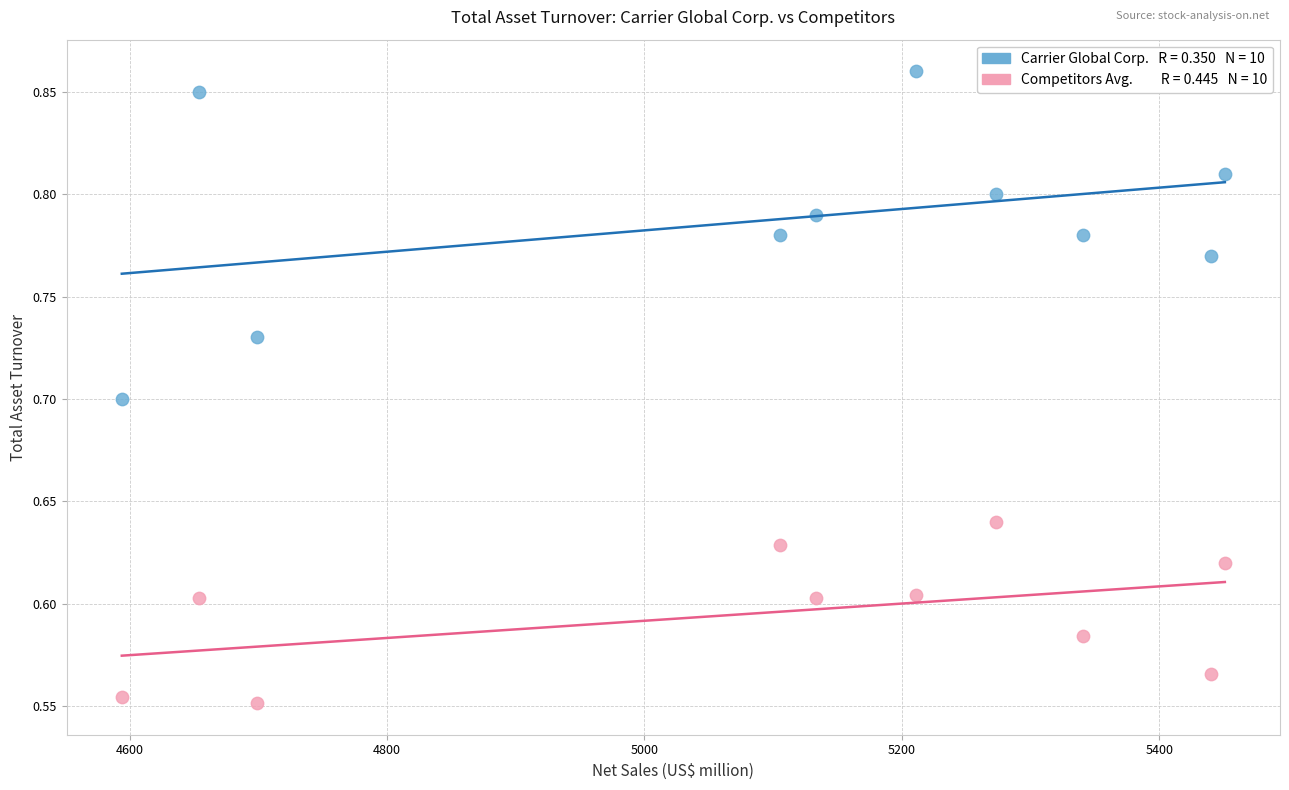

Across all data points, what is the range of Y values (max minus min)?

0.3